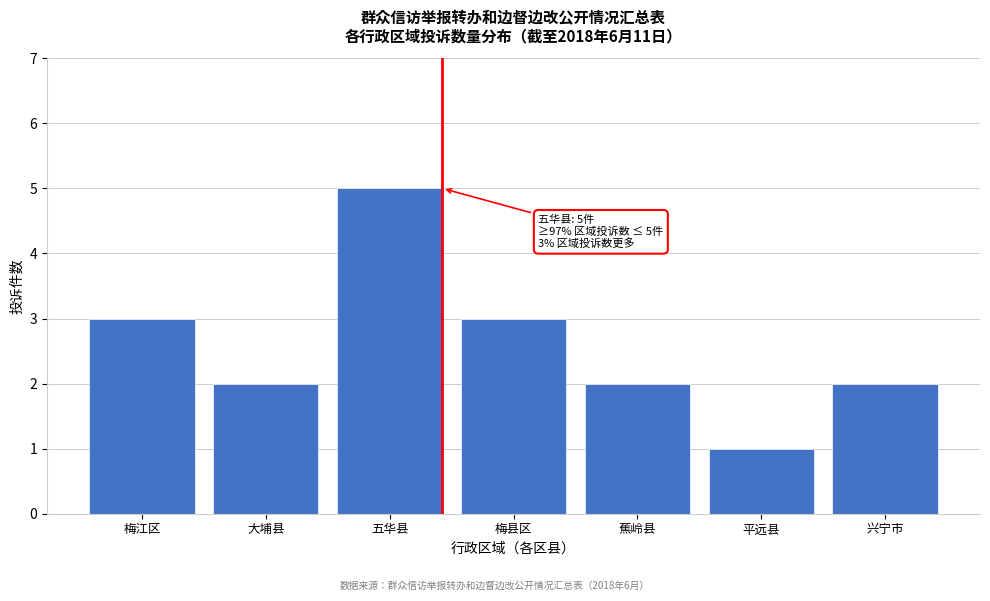

Reading left to right, what are all the values shown in this chart?

3	2	5	3	2	1	2